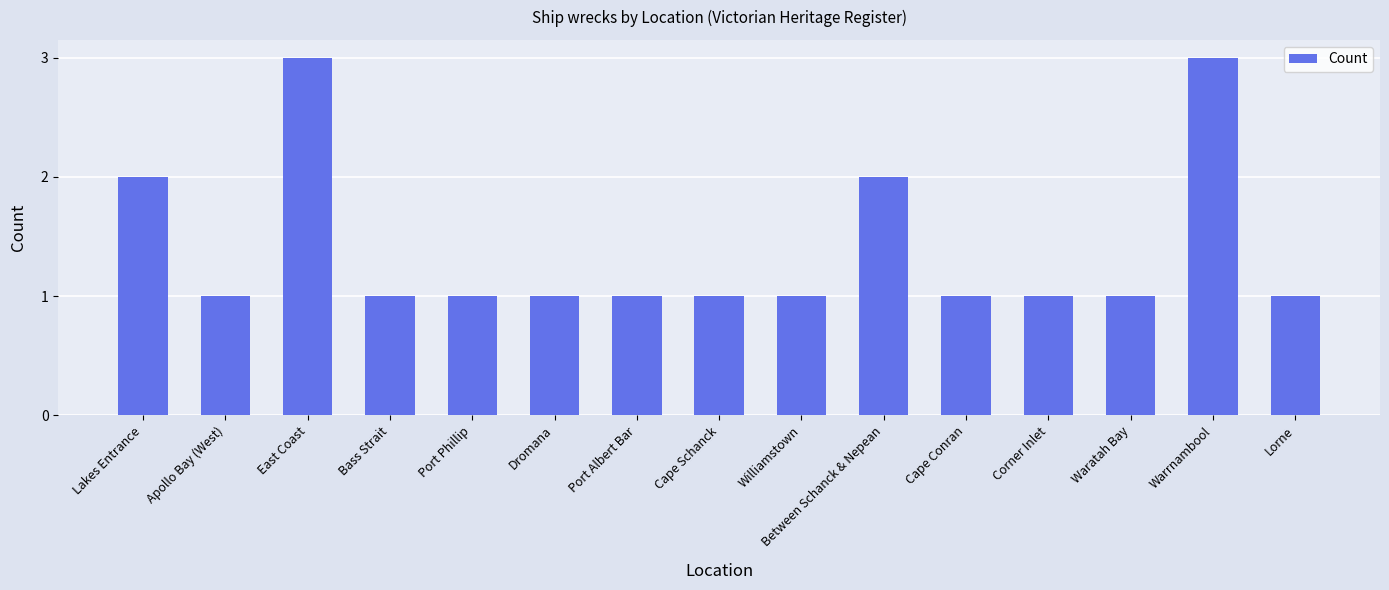

What is the label of the 2nd bar from the right?

Warrnambool